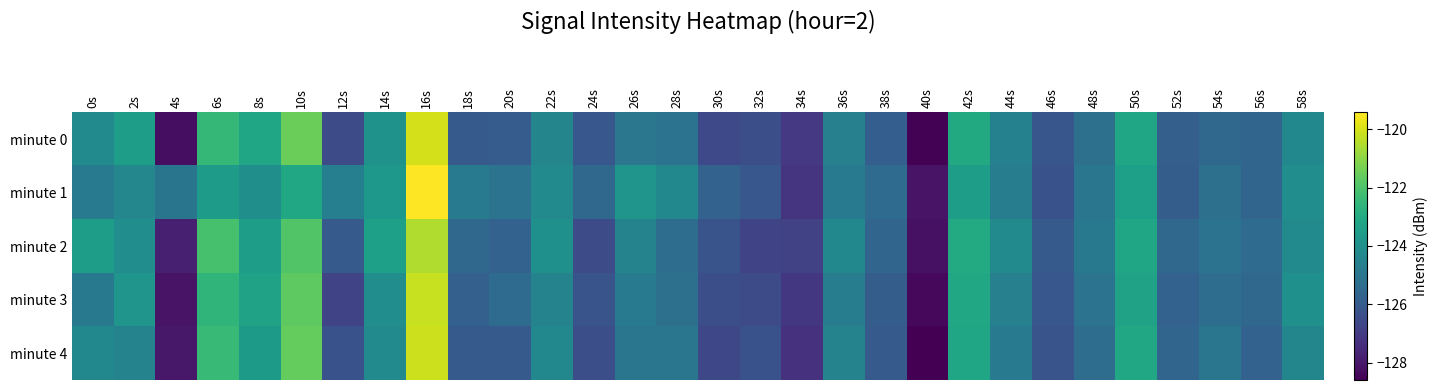

What is the total value across all series at 8s?

-617.6